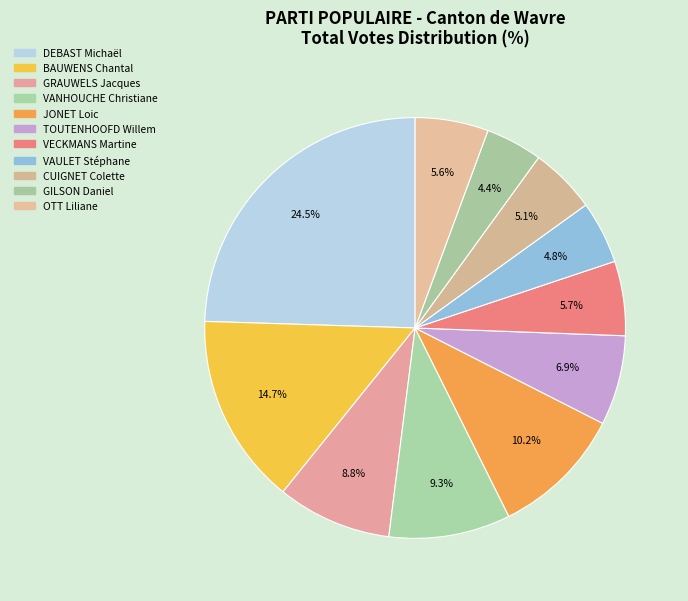

Does JONET Loic account for over 50% of the chart?

No